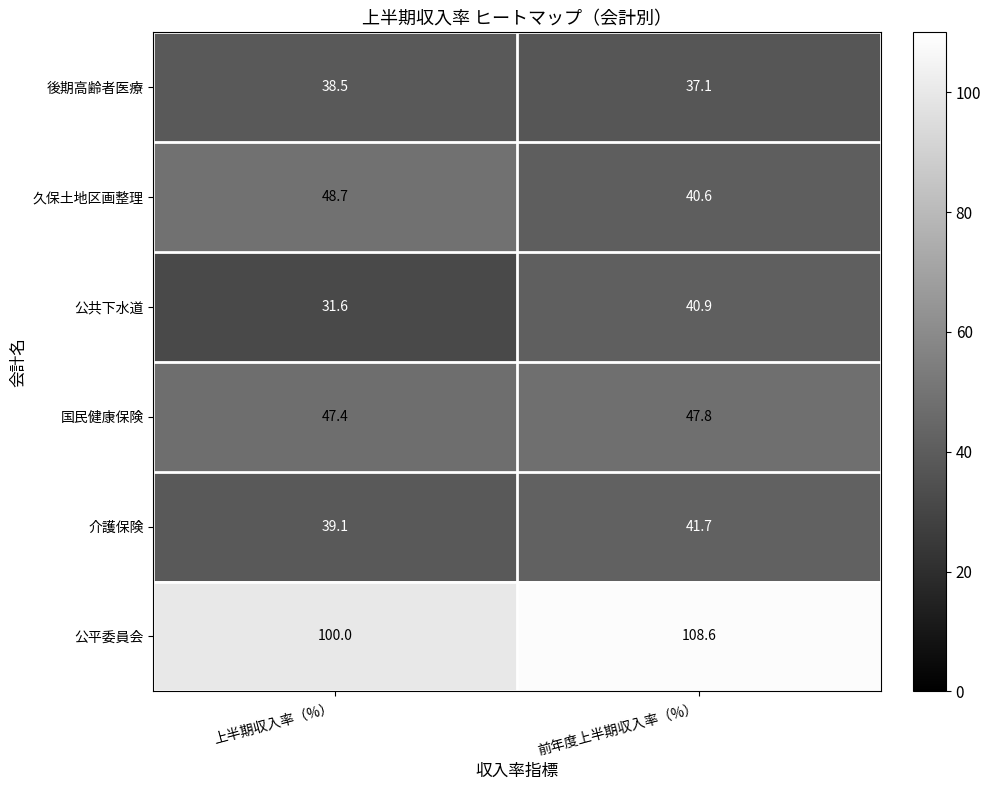

The value of 介護保険 at 前年度上半期収入率（%） is 41.7. True or false?

True